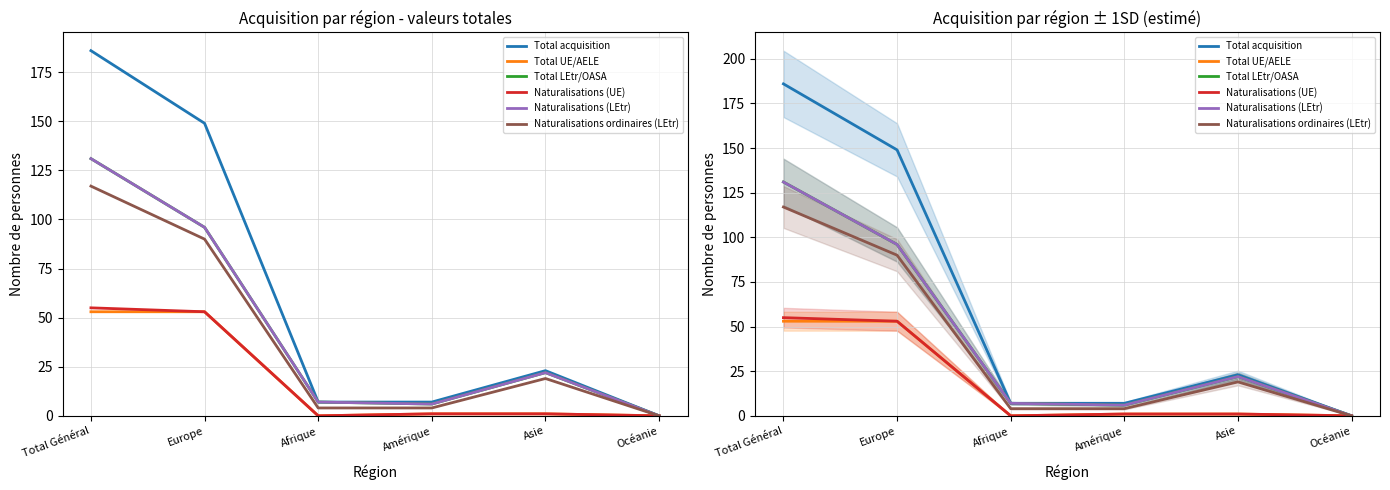

Which series has the largest total across all categories?

Total acquisition